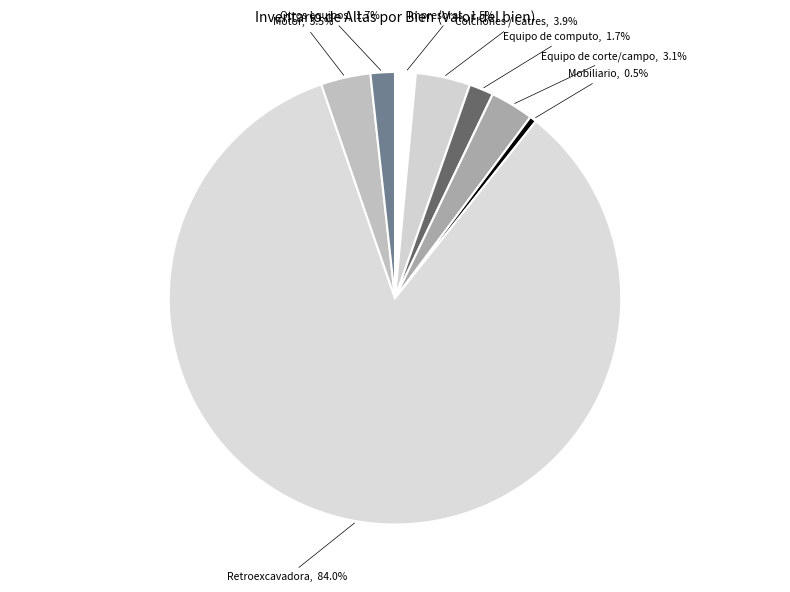

How many slices are in this pie chart?

8